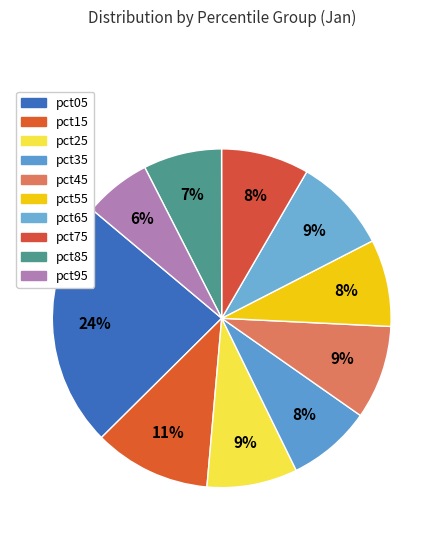

What is the smallest slice in the pie chart?

pct95